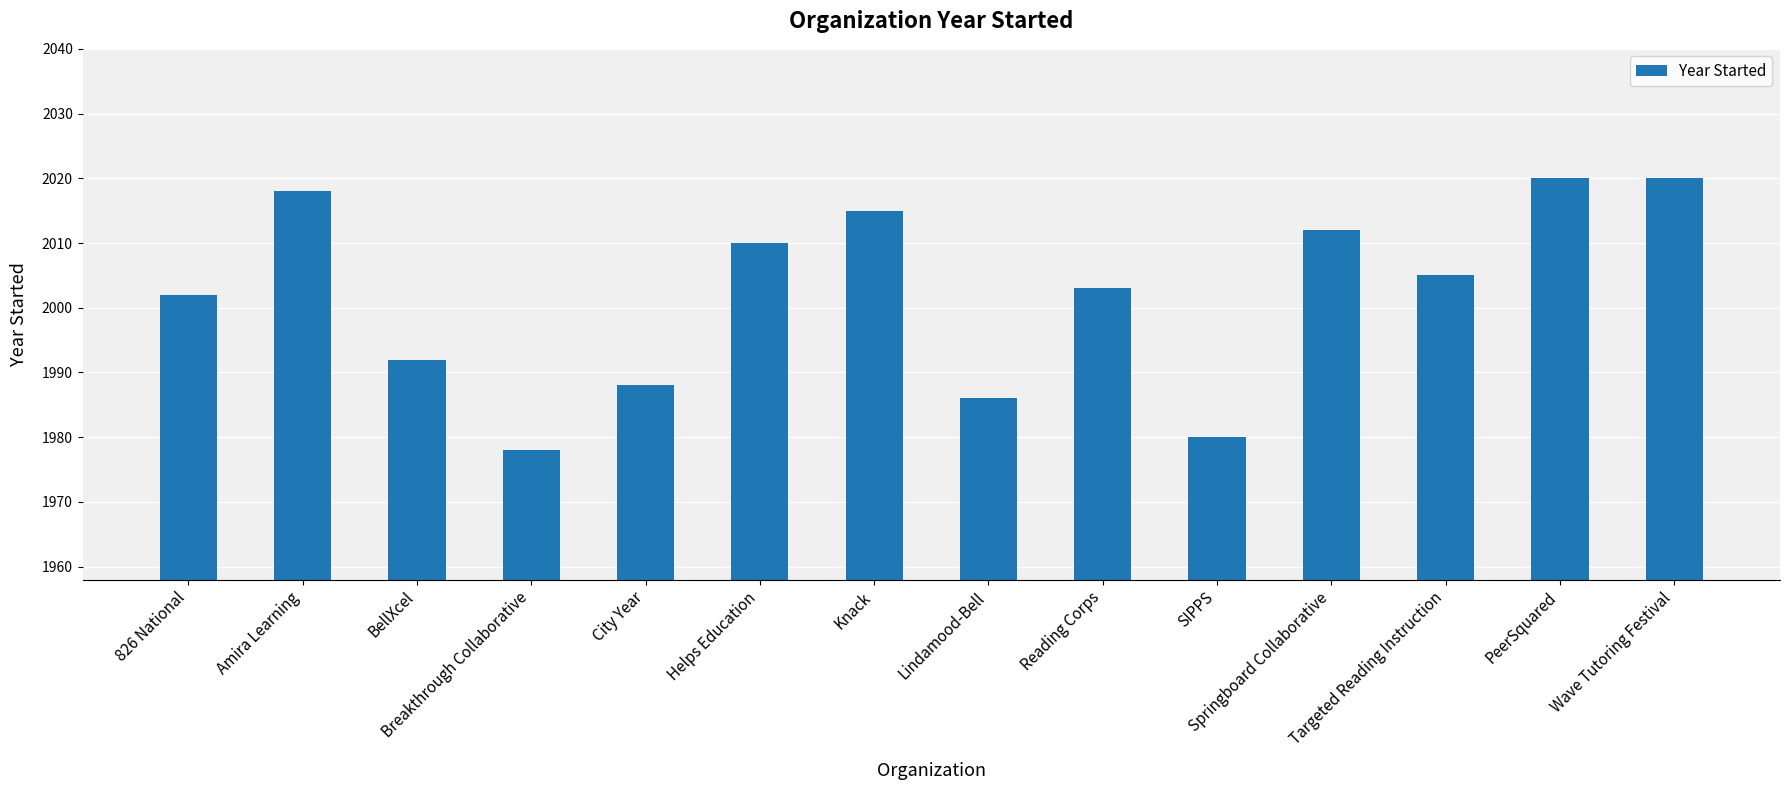

Are the bars grouped side by side (vs. stacked)?

No